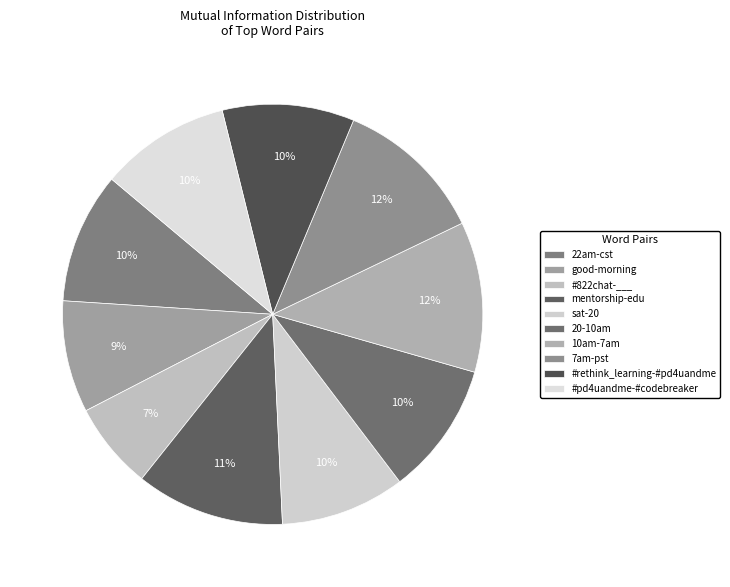

Is the sum of #pd4uandme-#codebreaker and 22am-cst greater than half?

No